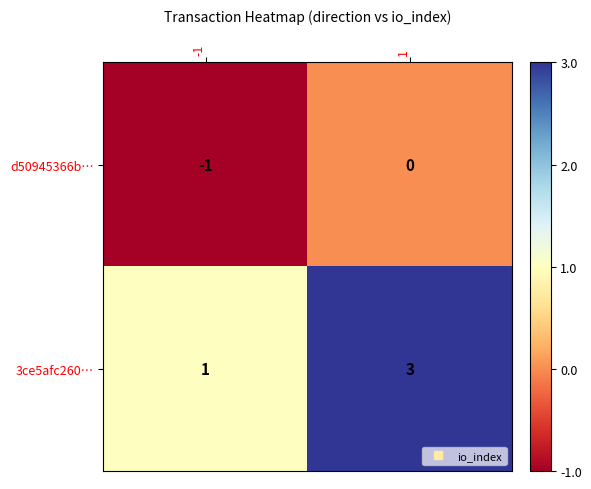

What is the spread (max minus min) of values at -1?

2